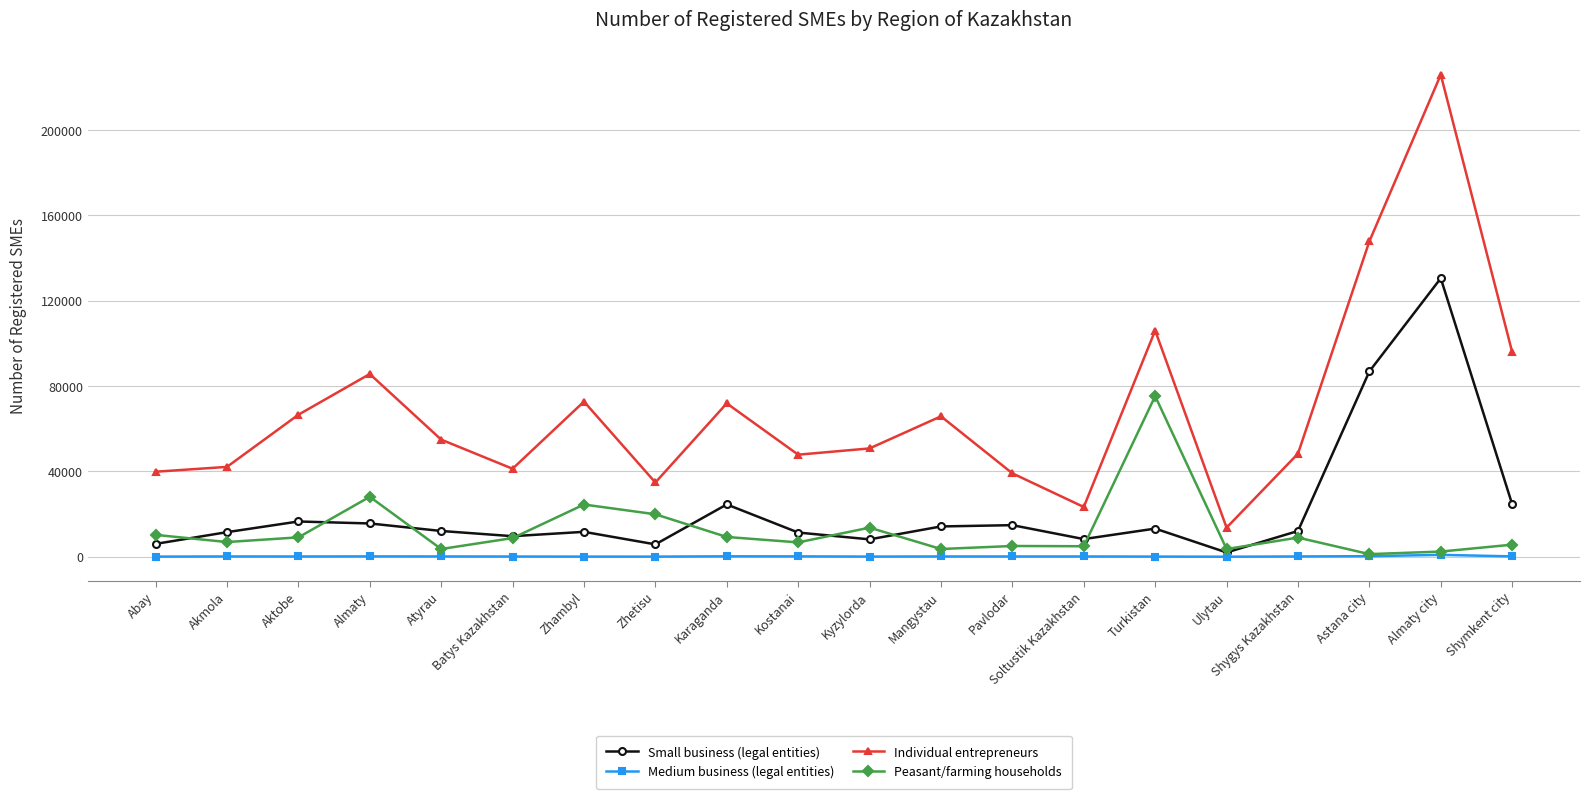

What is the label of the 11th point from the right?

Kostanai